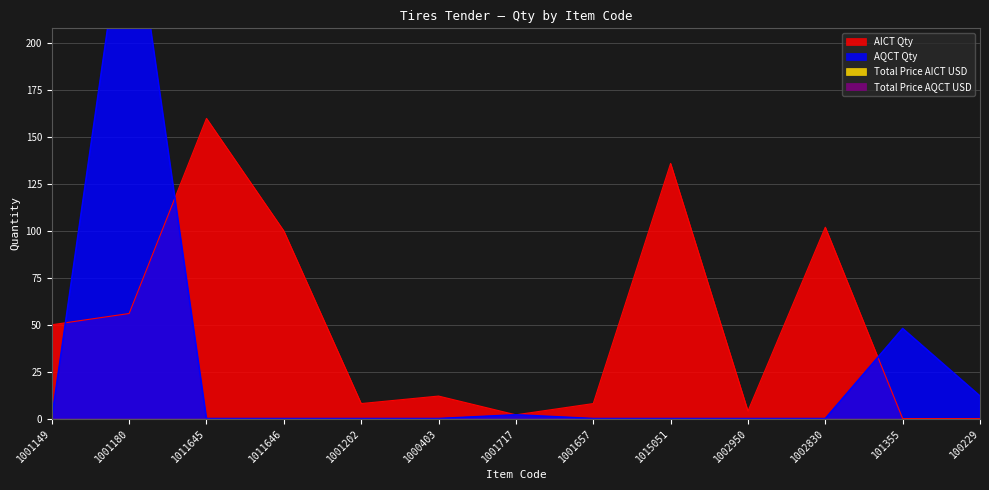

Between 1015051 and 1001202, which is larger?

1015051